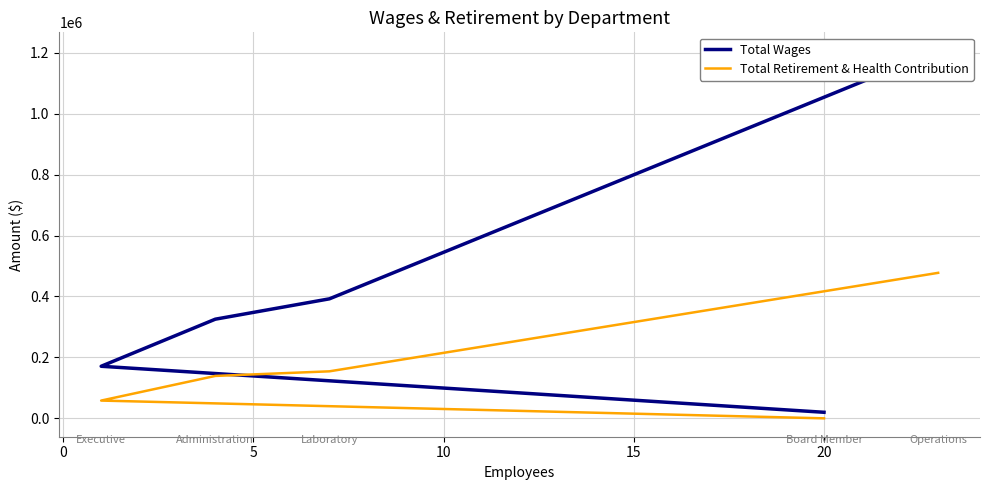

Does the chart display data point markers on the line(s)?

No